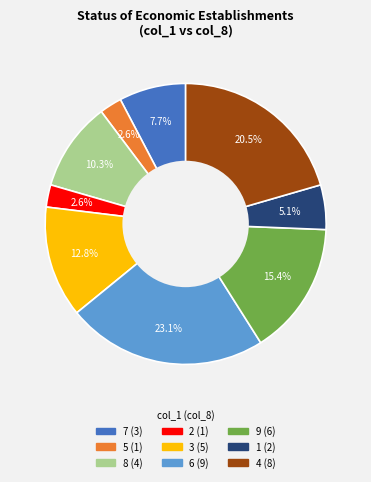

What portion of the pie excludes 2?

97.4%